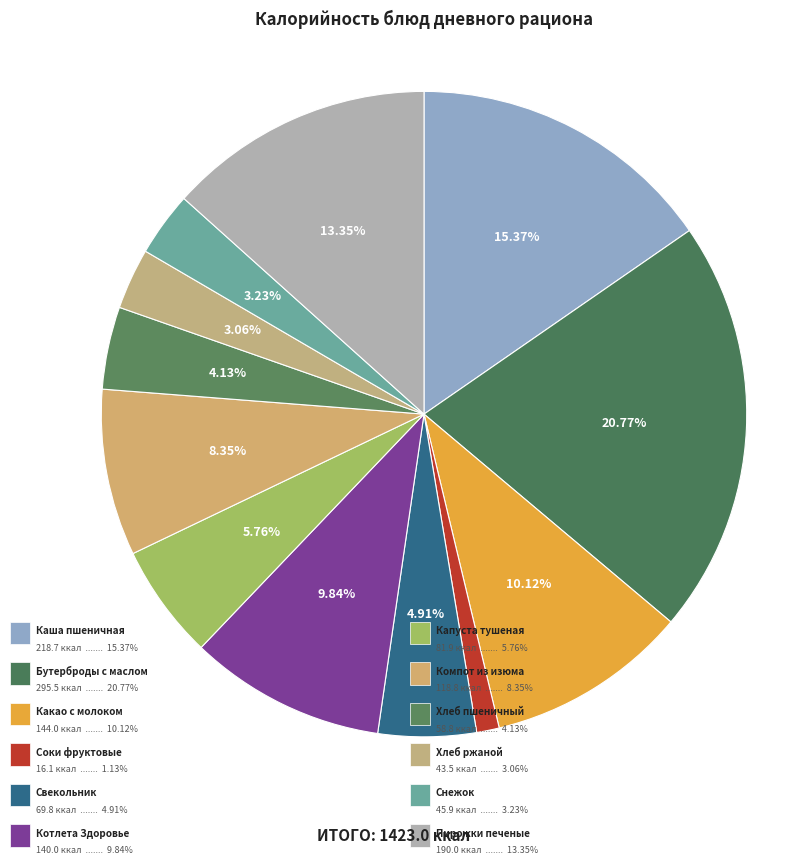

How many segments does this pie chart have?

12